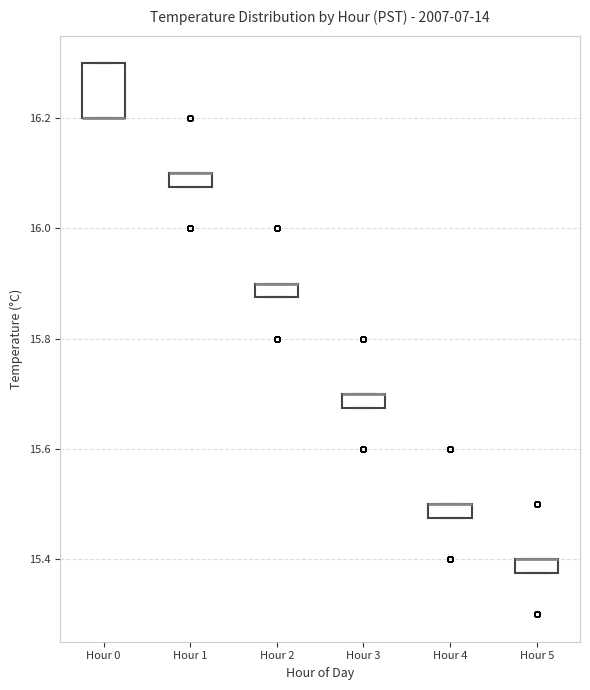

Where is the upper edge of the box for Hour 3 on the y-axis? The values are not printed on the chart, so give them approximately, as read against the axis.

15.70